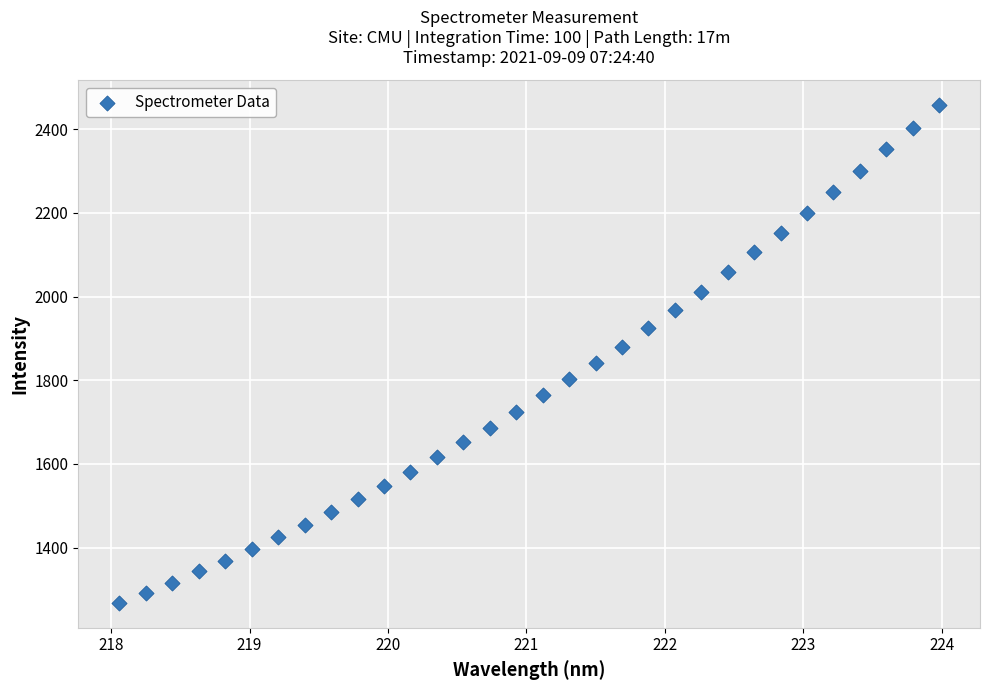

What is the range of X values (max minus min)?

5.9